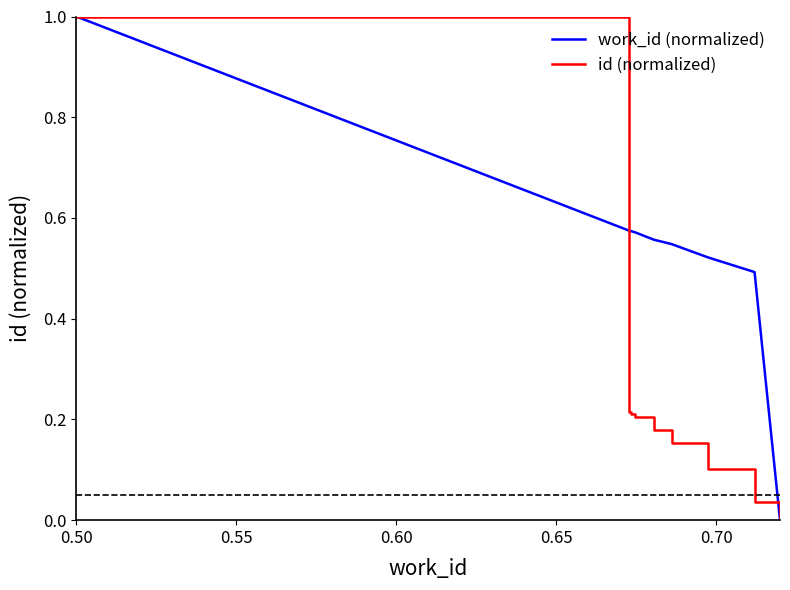

Rank the series by their average value, from lowest to highest.

id (normalized), work_id (normalized)